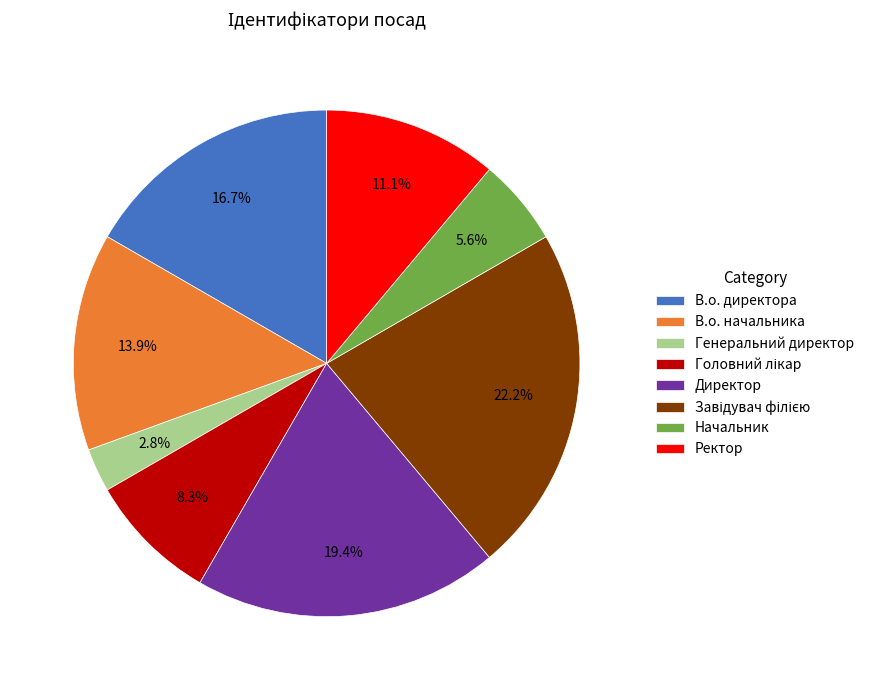

Which slice is the smallest?

Генеральний директор